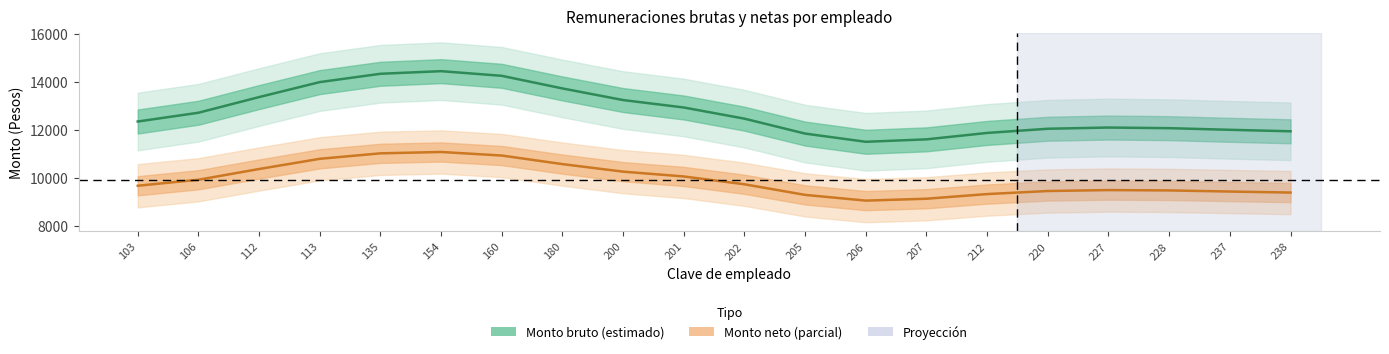

True or false: Monto bruto and Monto neto cross at least once.

False